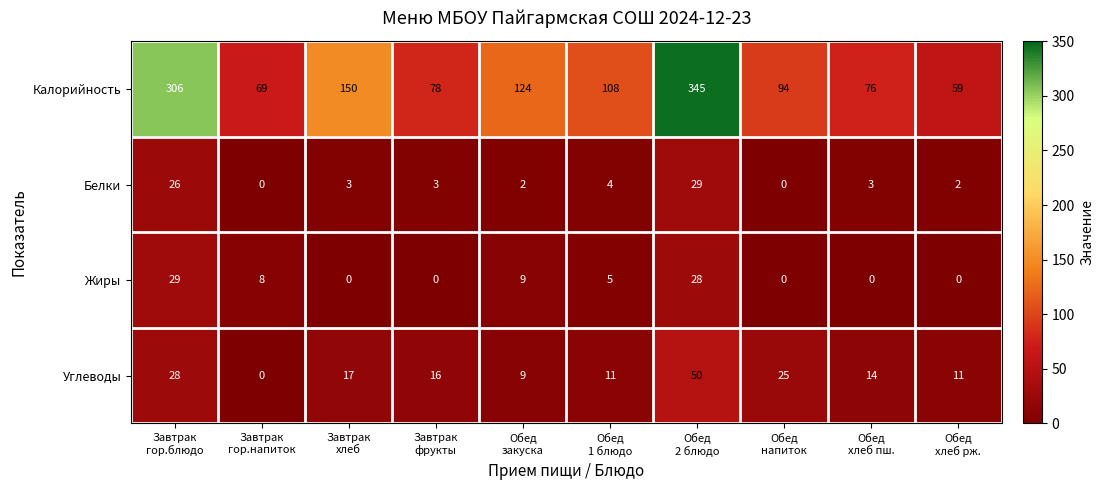

What is the highest value of the Жиры series?

29